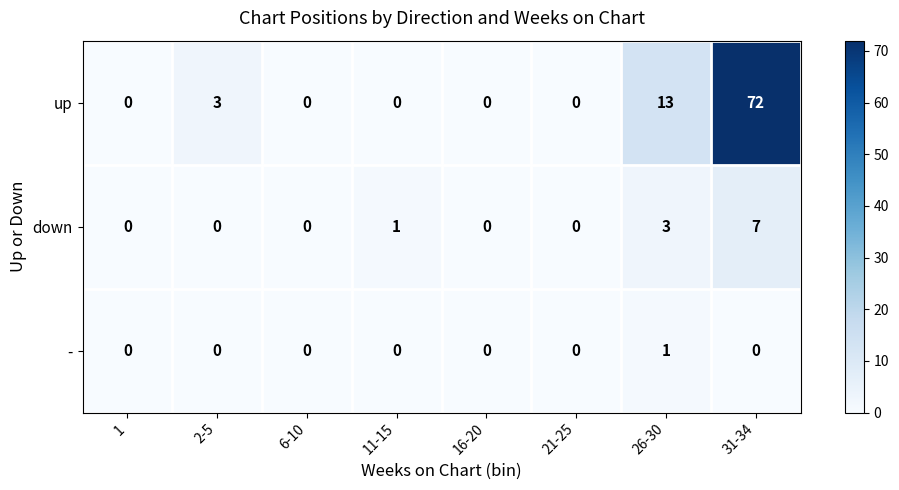

At how many categories does at least one series exceed 35?

1